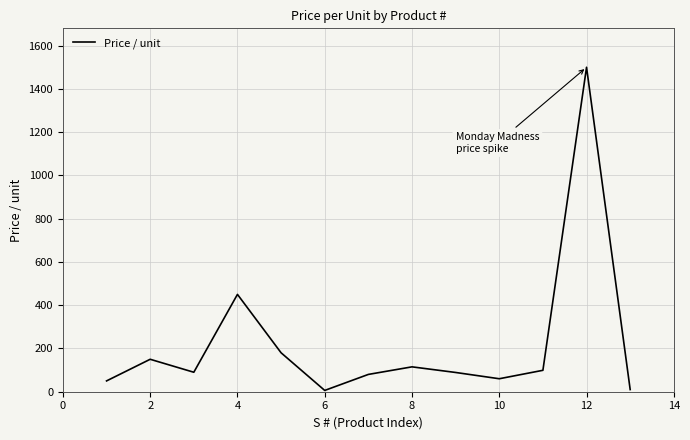

What is the greatest value displayed?

1500